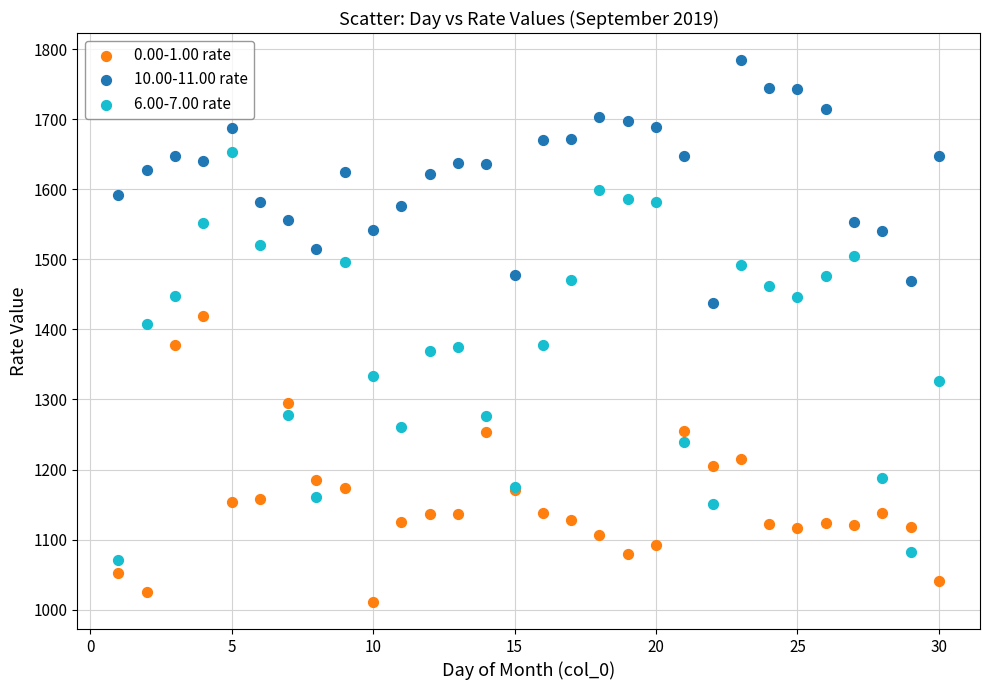

Which series contains the lowest Y value?

0.00-1.00 rate